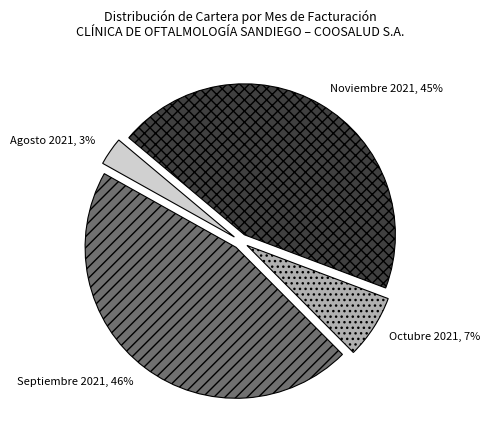

Which category has the biggest portion of the pie?

Septiembre 2021